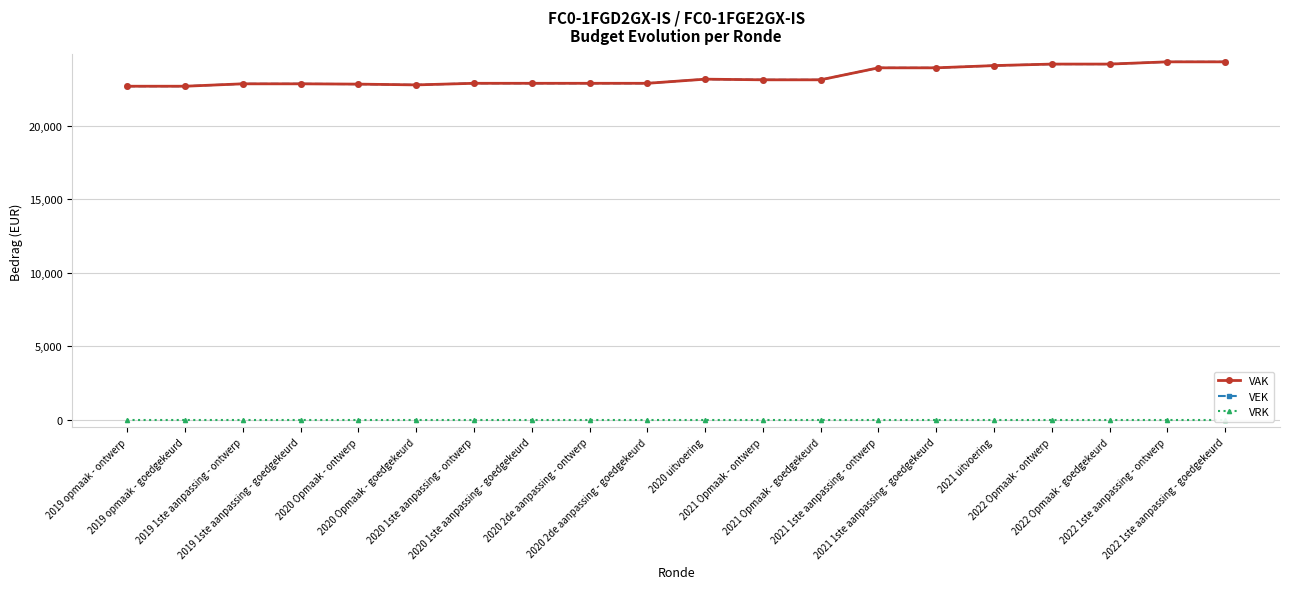

True or false: VAK and VRK cross at least once.

False